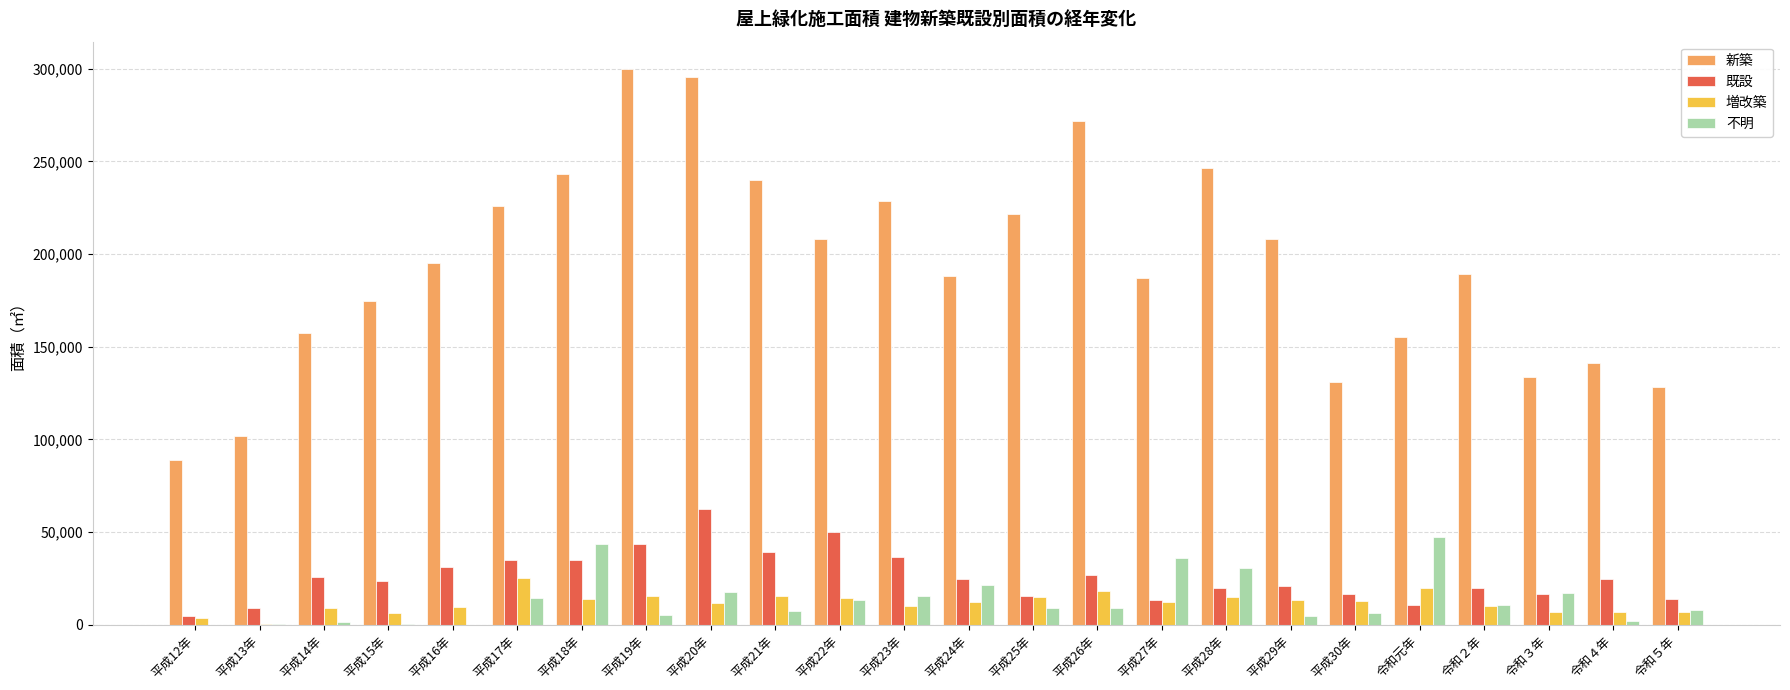

At which category is the sum across all series the highest?

平成20年